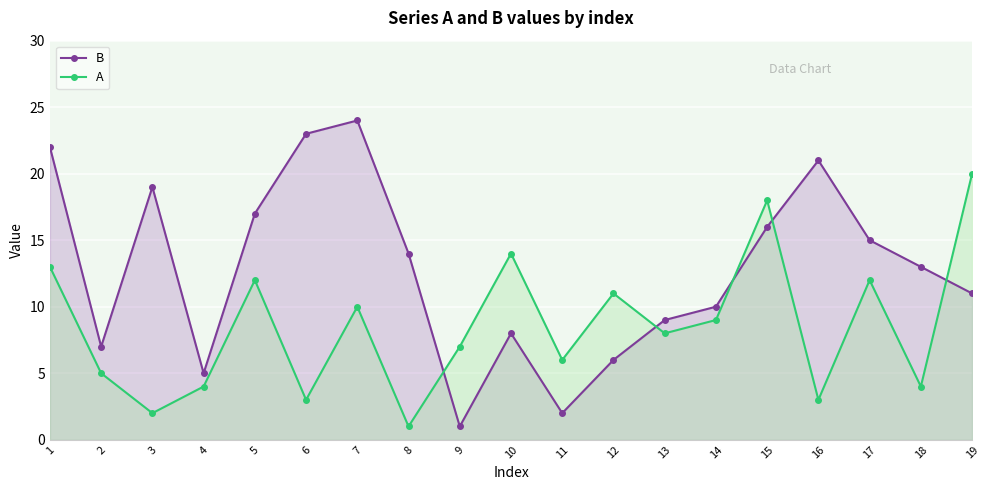

What is the spread (max minus min) of values at 19?

9